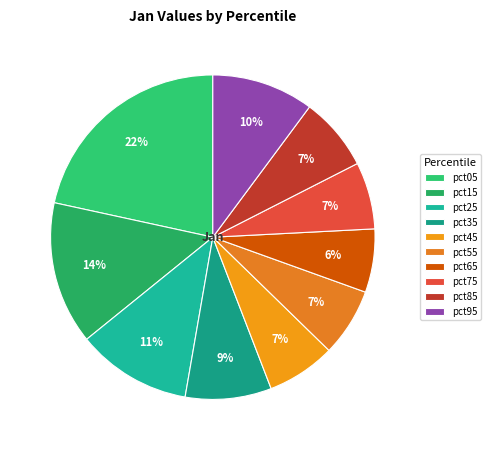

Which has a higher value, pct95 or pct65?

pct95